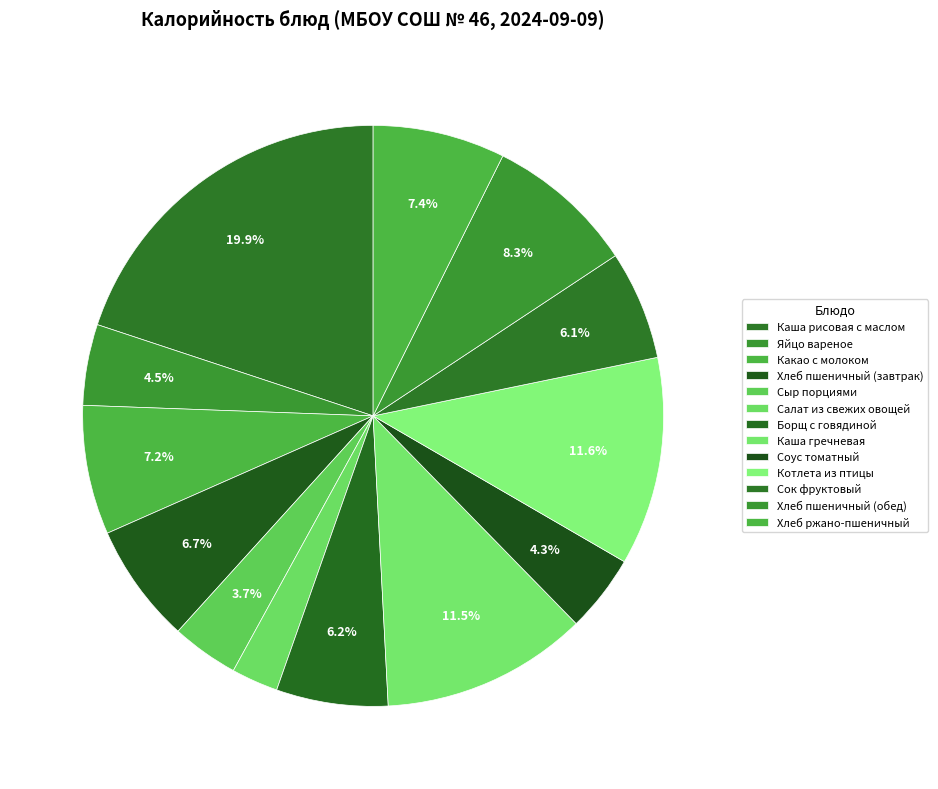

Count the number of slices in the pie.

13